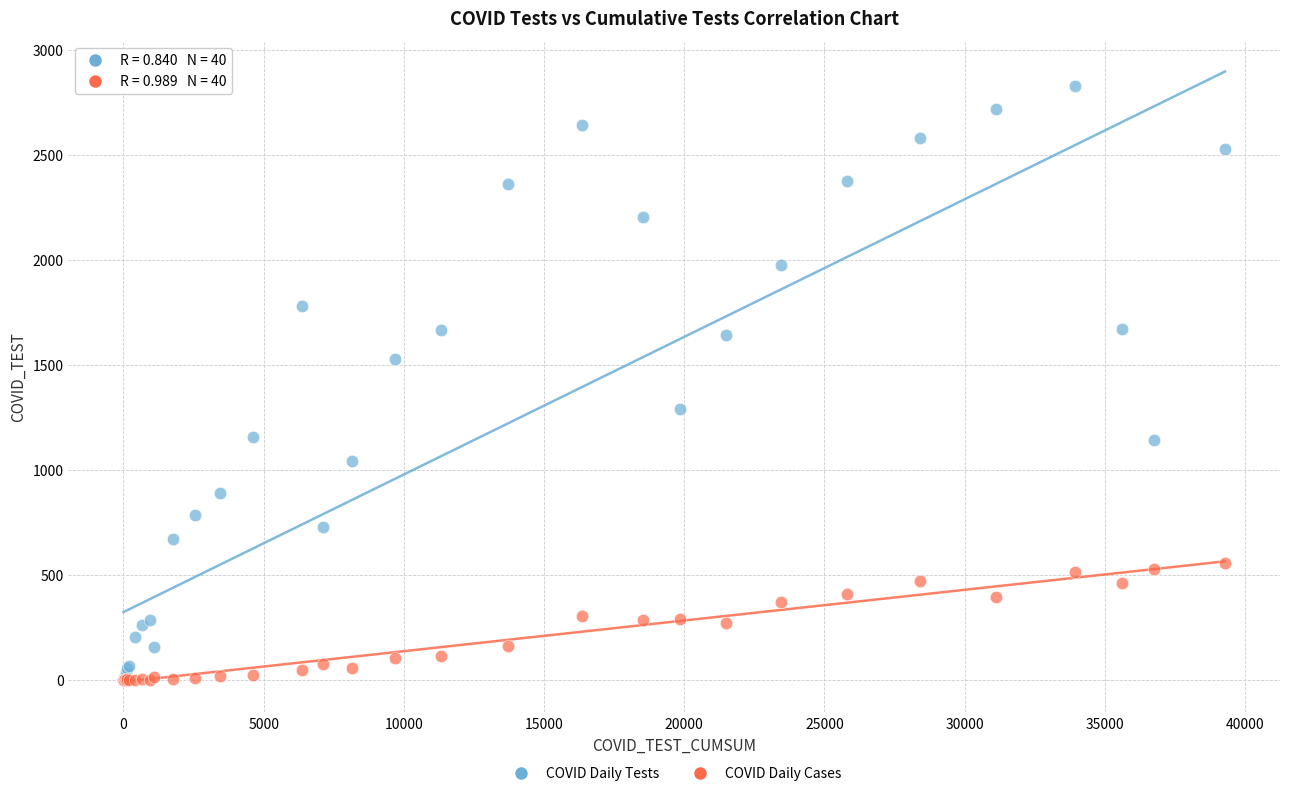

What are all the series names shown in the legend?

COVID Daily Tests, COVID Daily Cases